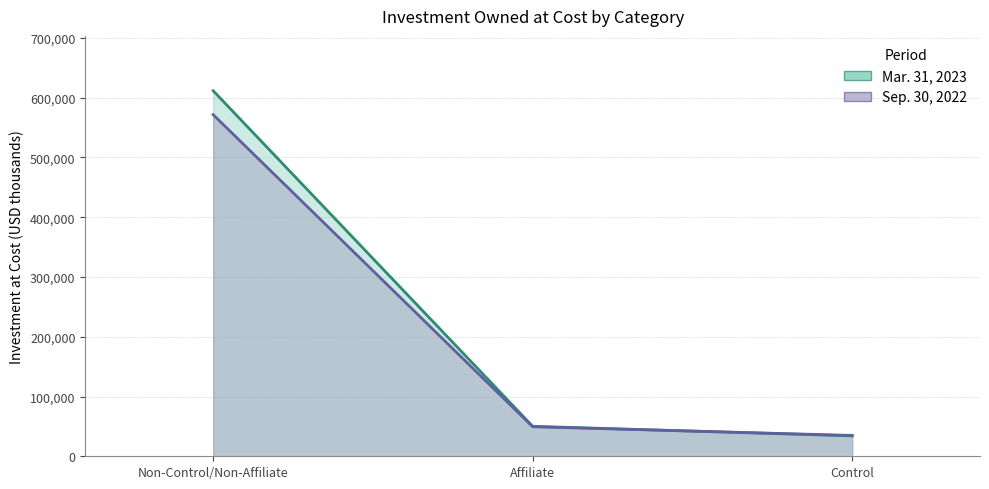

Reading left to right, list all the values displayed in this chart.

Mar. 31, 2023: Non-Control/Non-Affiliate=611746	Affiliate=50186	Control=34099
Sep. 30, 2022: Non-Control/Non-Affiliate=571736	Affiliate=49412	Control=34905